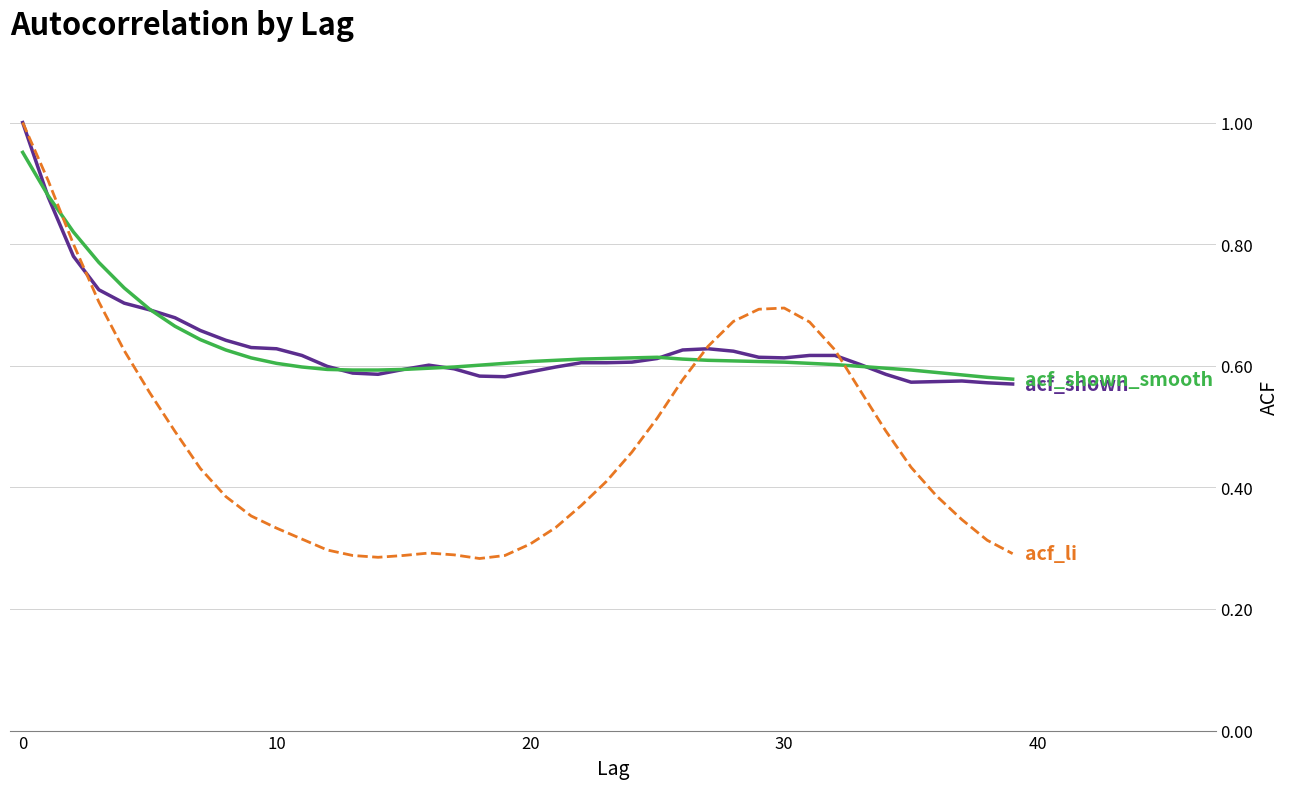

Reading left to right, list all the values displayed in this chart.

acf_shown: 1.0	0.9	0.8	0.7	0.7	0.7	0.7	0.7	0.6	0.6	0.6	0.6	0.6	0.6	0.6	0.6	0.6	0.6	0.6	0.6	0.6	0.6	0.6	0.6	0.6	0.6	0.6	0.6	0.6	0.6	0.6	0.6	0.6	0.6	0.6	0.6	0.6	0.6	0.6	0.6
acf_shown_smooth: 1.0	0.9	0.8	0.8	0.7	0.7	0.7	0.6	0.6	0.6	0.6	0.6	0.6	0.6	0.6	0.6	0.6	0.6	0.6	0.6	0.6	0.6	0.6	0.6	0.6	0.6	0.6	0.6	0.6	0.6	0.6	0.6	0.6	0.6	0.6	0.6	0.6	0.6	0.6	0.6
acf_li: 1.0	0.9	0.8	0.7	0.6	0.6	0.5	0.4	0.4	0.4	0.3	0.3	0.3	0.3	0.3	0.3	0.3	0.3	0.3	0.3	0.3	0.3	0.4	0.4	0.5	0.5	0.6	0.6	0.7	0.7	0.7	0.7	0.6	0.6	0.5	0.4	0.4	0.3	0.3	0.3